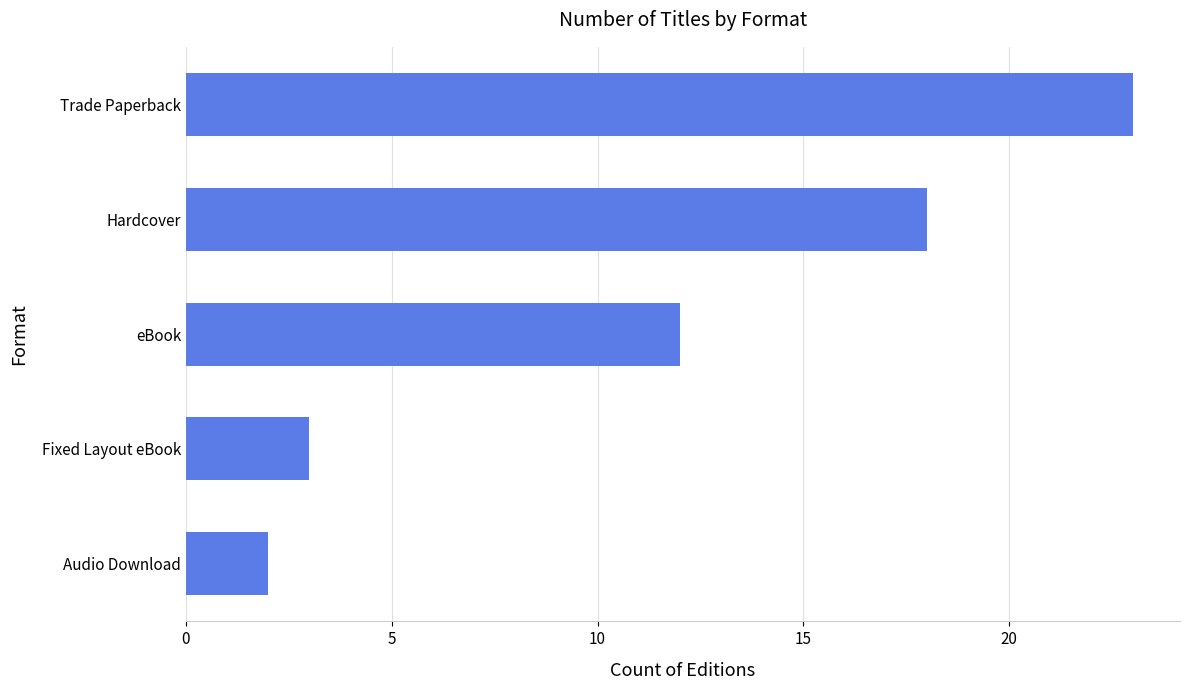

Reading top to bottom, extract all data points from this chart.

23	18	12	3	2